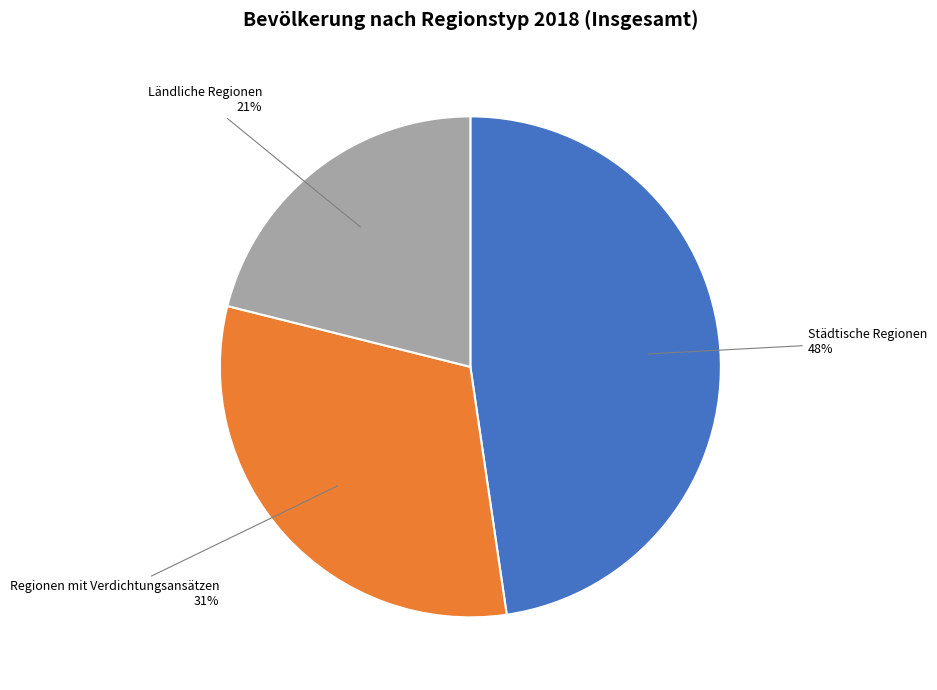

To the nearest percent, what is the combined percentage of Städtische Regionen and Ländliche Regionen?

69%